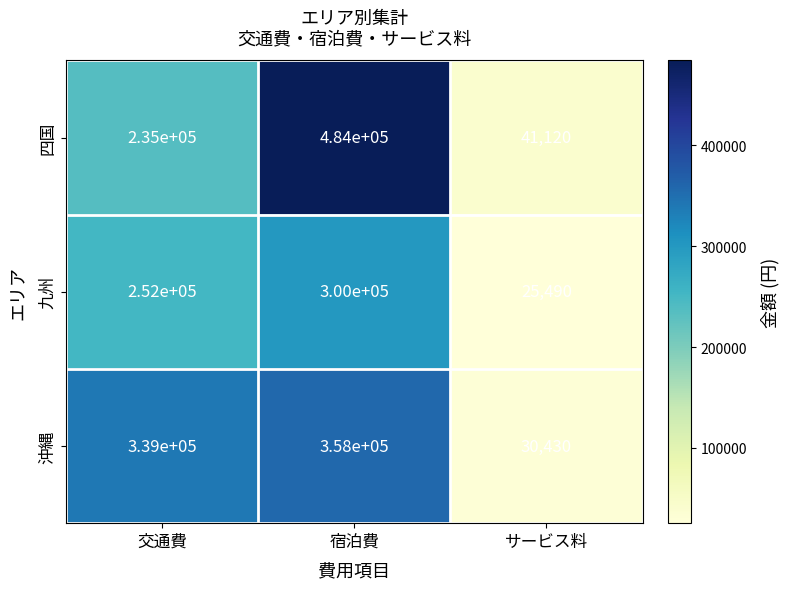

What is the difference between the maximum and minimum values in the 四国 series?

442880